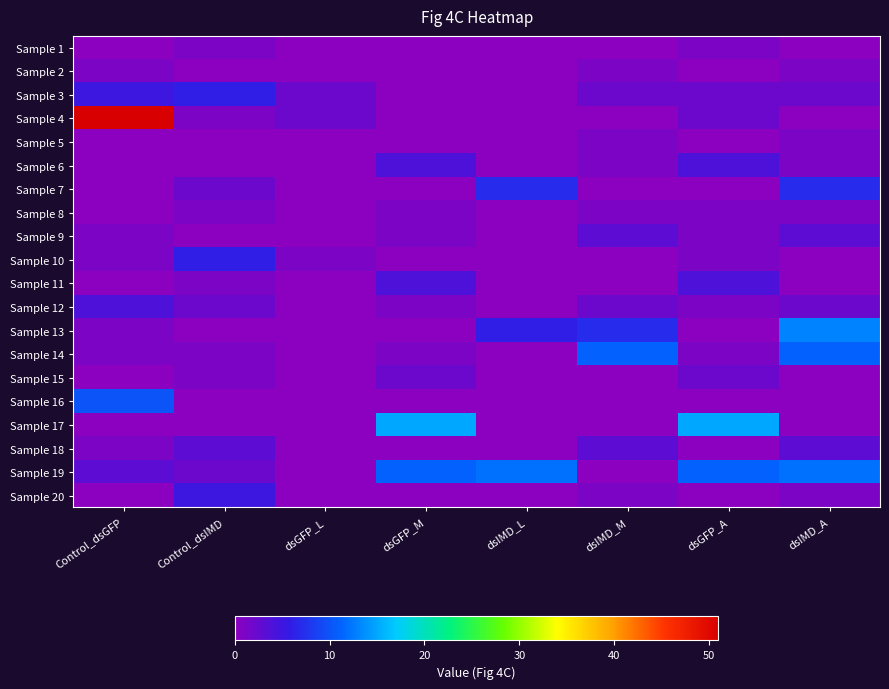

Which series has the largest total across all categories?

Sample 4